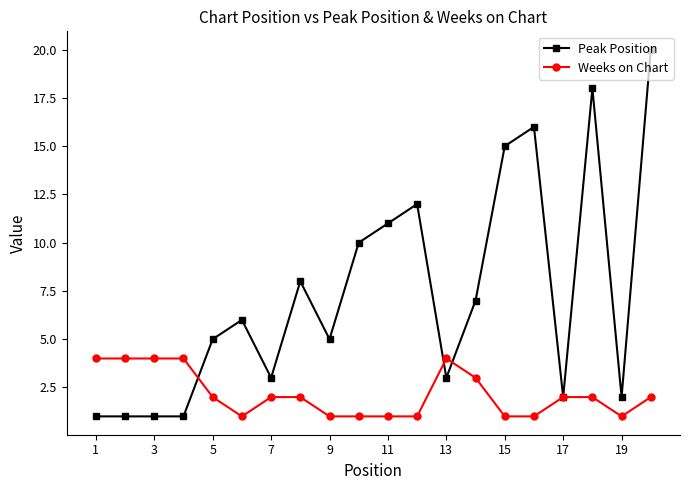

Which series has the largest total across all categories?

Peak Position